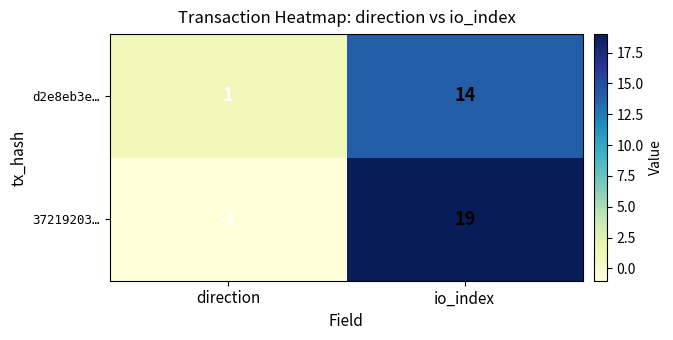

The 37219203… series shows 19 at io_index. True or false?

True